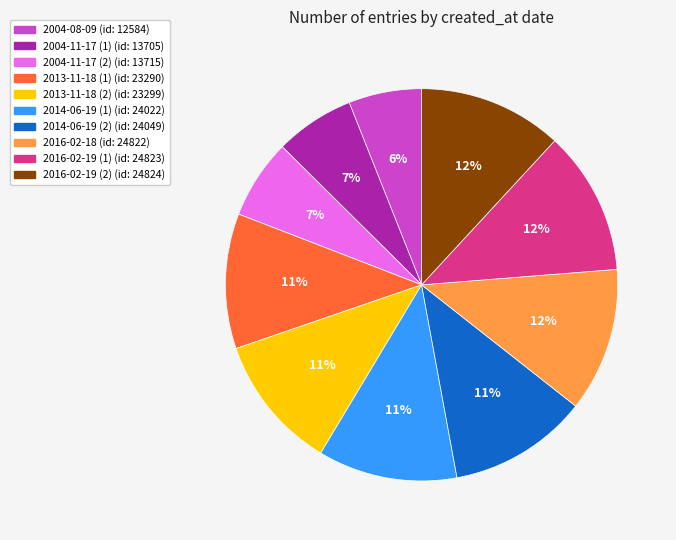

To the nearest percent, what is the difference between the largest and smallest slice percentages?

6%